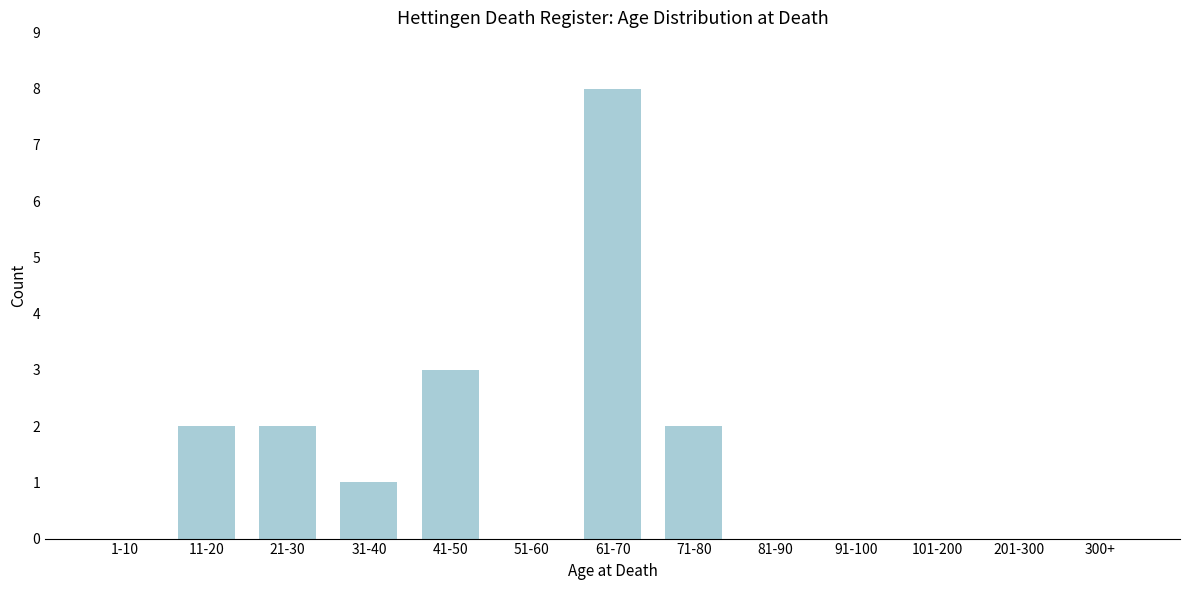

What is the greatest value displayed?

8